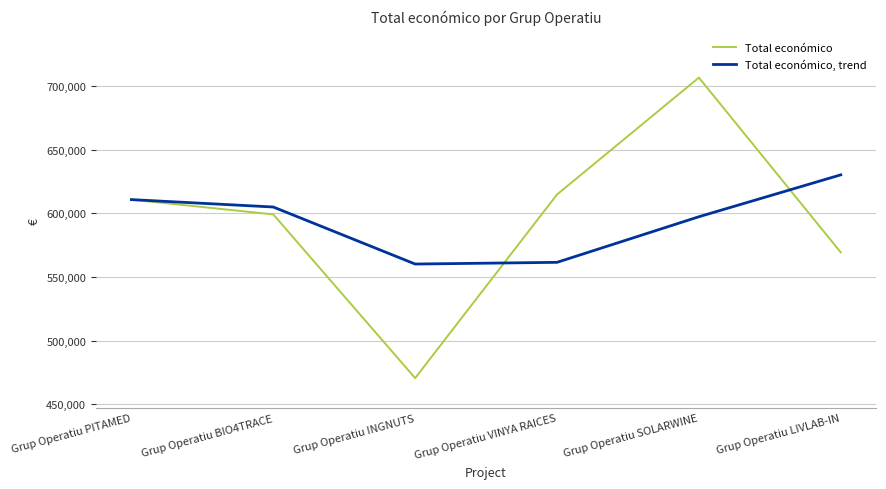

What is the highest value of the Total económico series?

706697.0